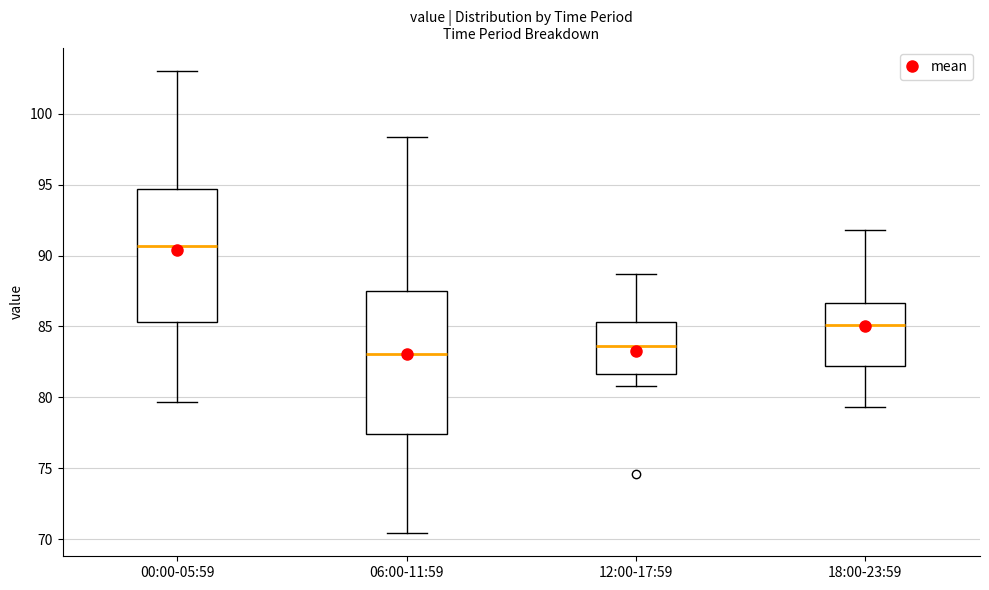

Comparing the boxes themselves (not the whiskers), which one is the tallest?

06:00-11:59